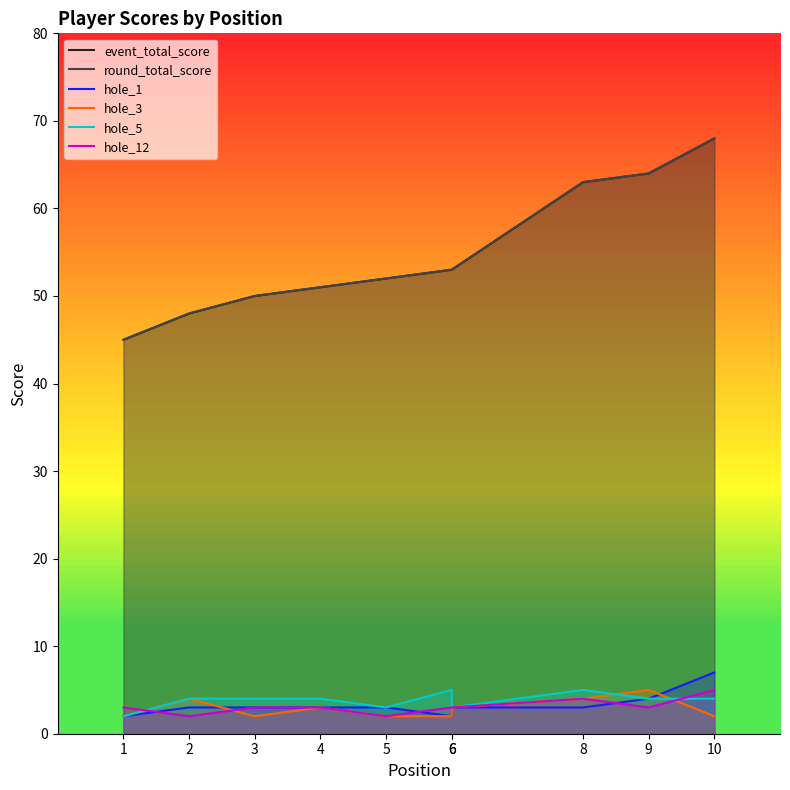

What value does the hole_1 series have at 2?

3